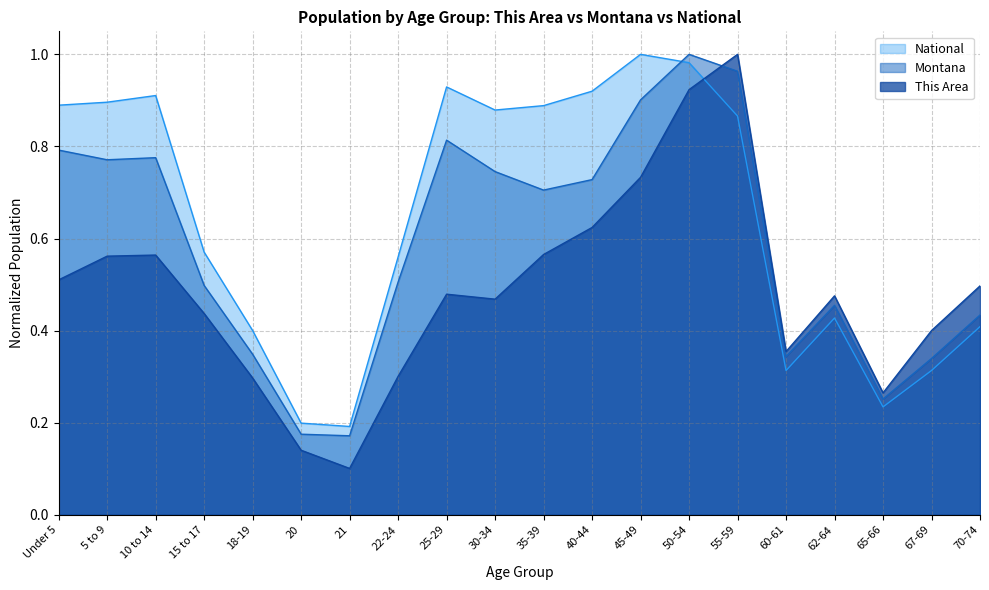

What is the difference between the second highest and second lowest values in the This Area series?

0.8